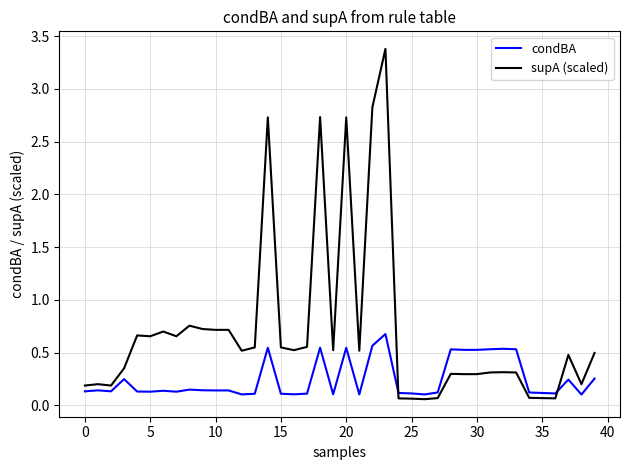

True or false: condBA has more than 2 interior local peaks.

True